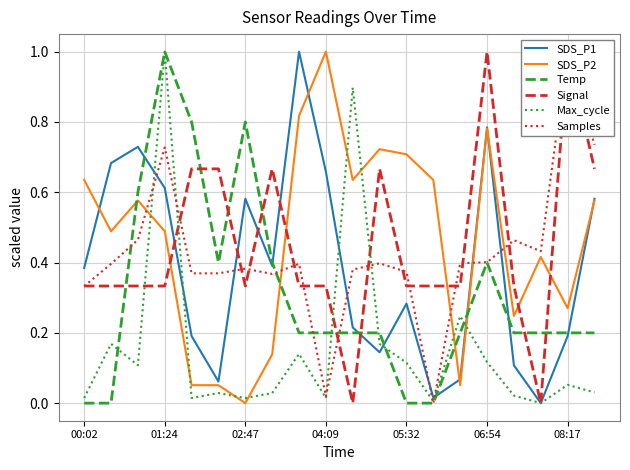

What is the value of the Temp point at the 9th from the left?

0.2